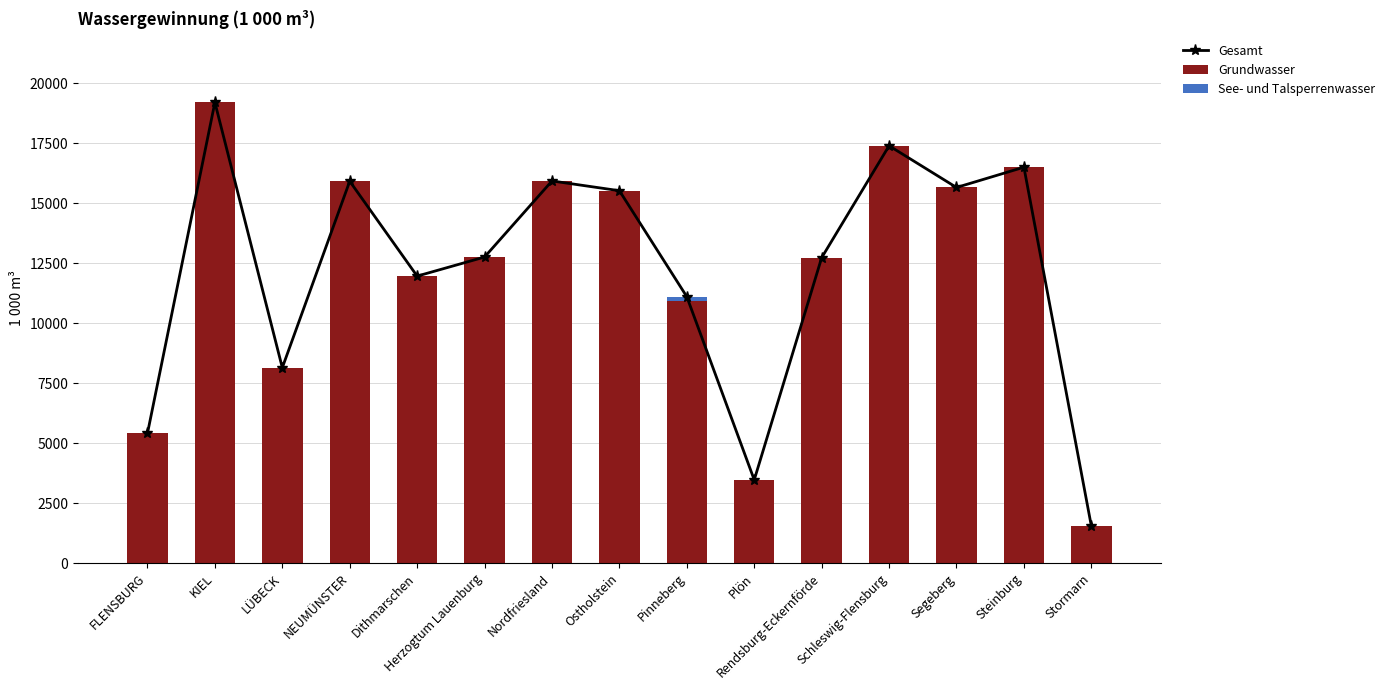

True or false: Grundwasser has a value of 8818 at Schleswig-Flensburg.

False